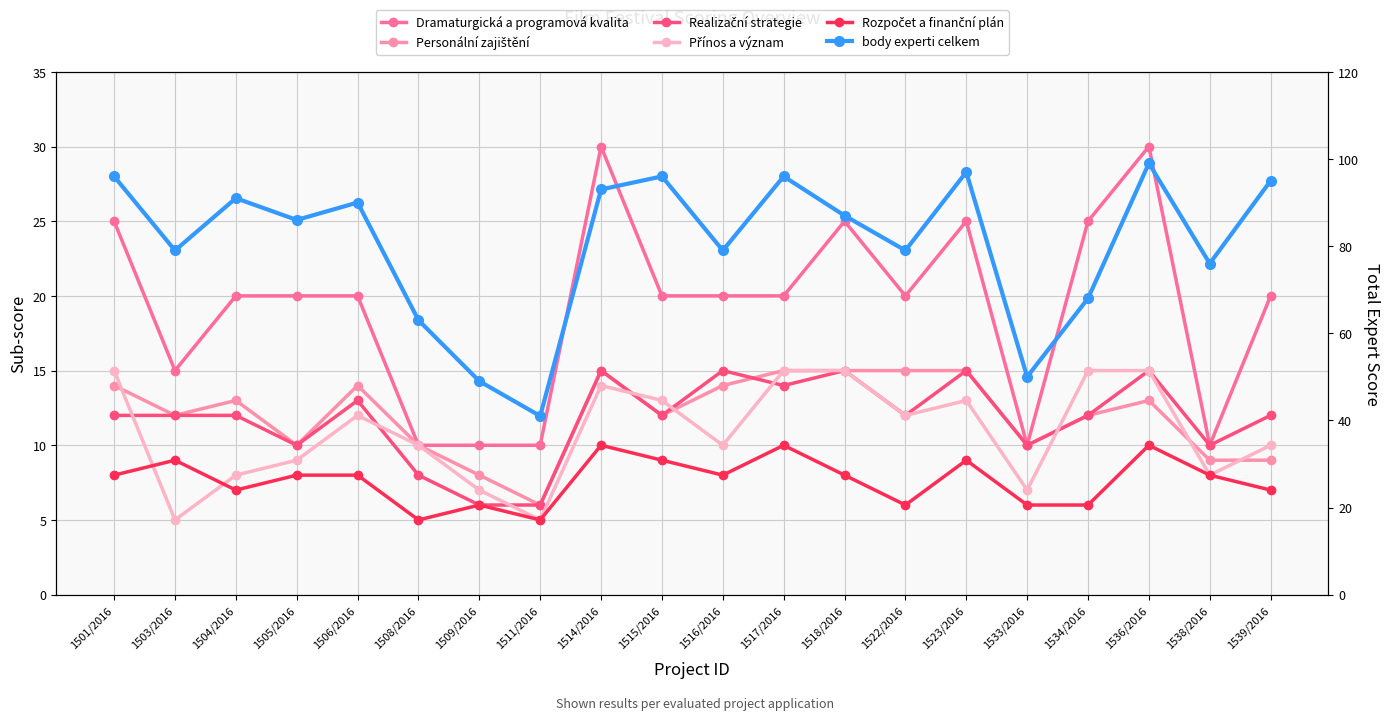

What is the sum of all Přínos a význam values?

218